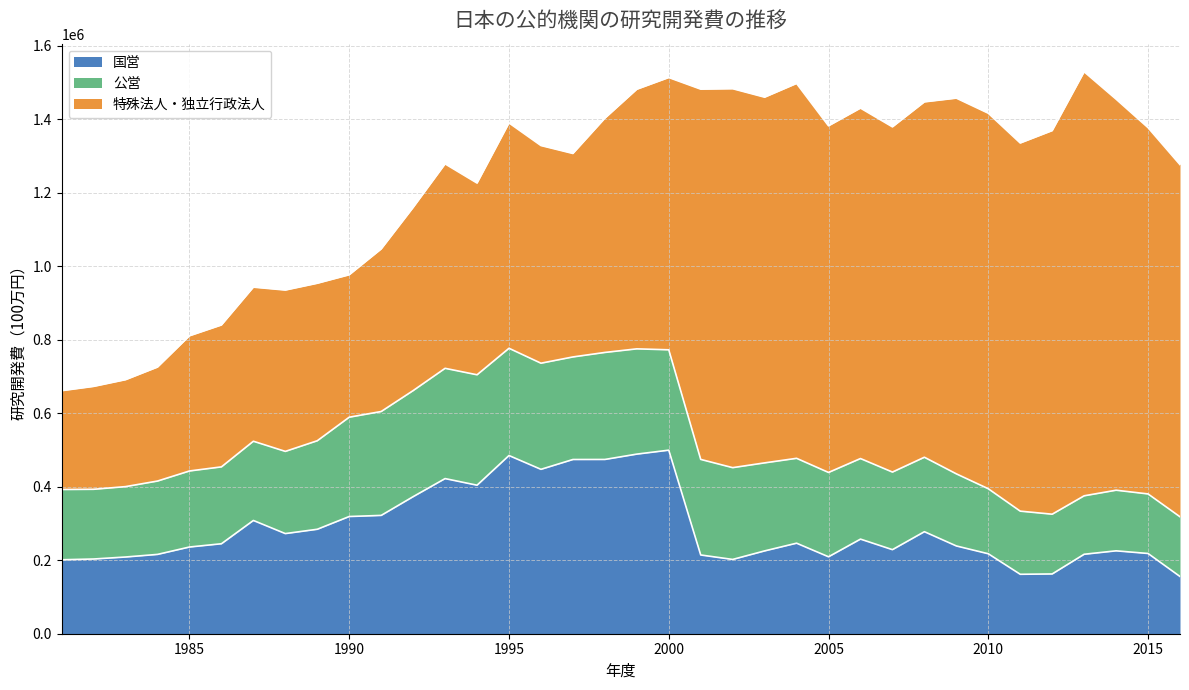

List the series in order of their peak value, lowest first.

公営, 国営, 特殊法人・独立行政法人